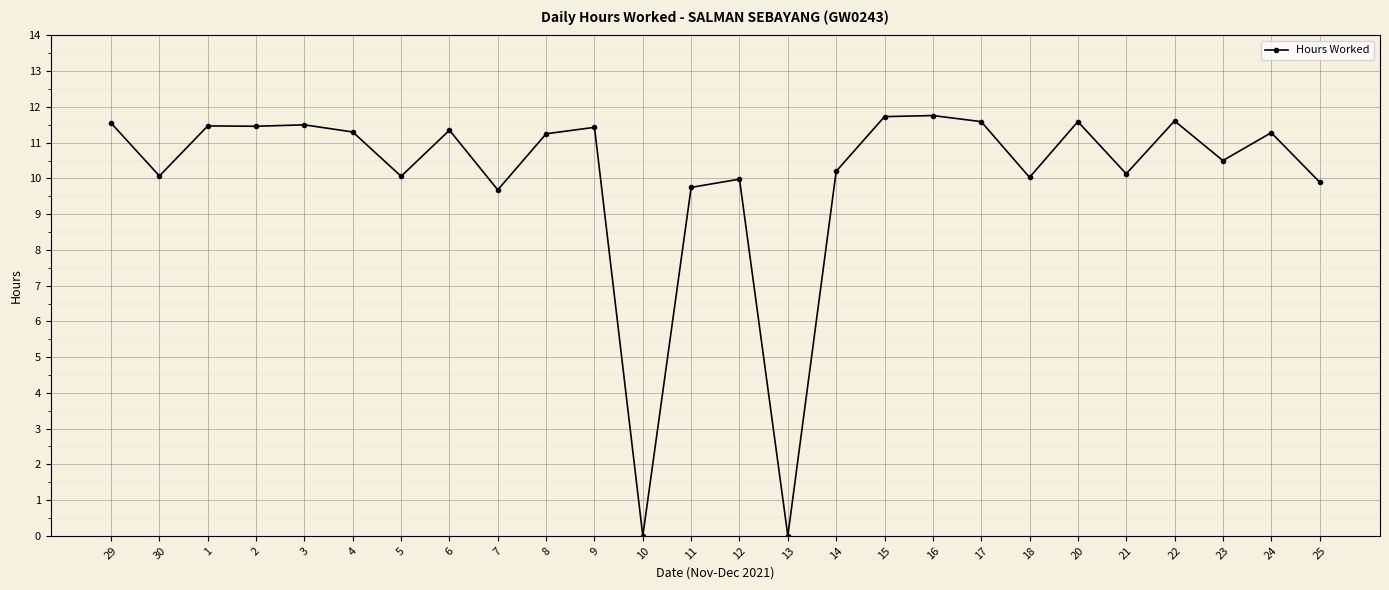

What position from the left is 18?

20